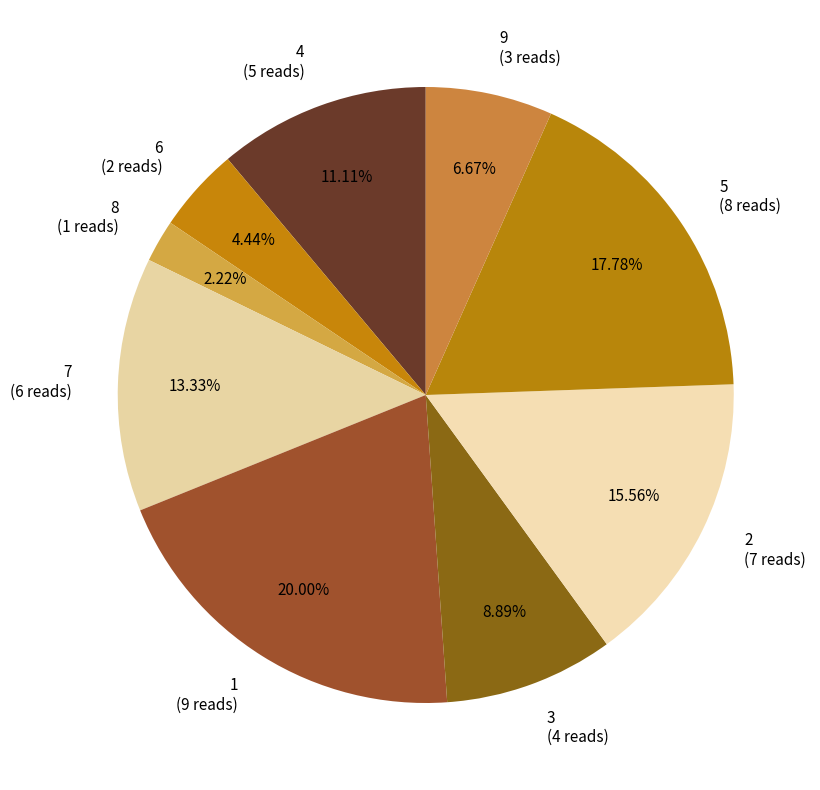

Approximately how many times larger is the value at 6 compared to 4?

0.4